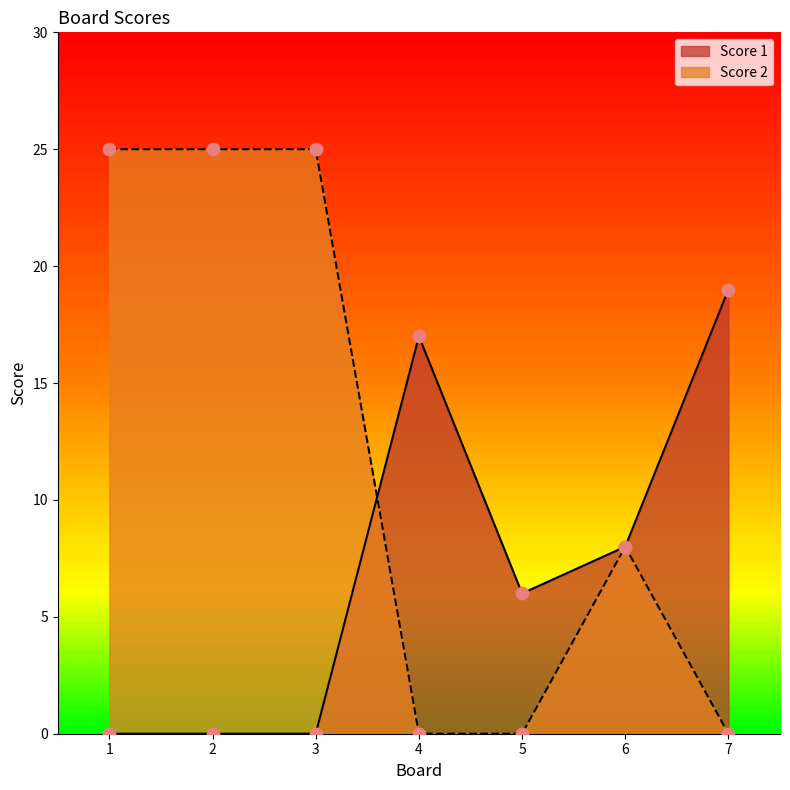

Which series contains the highest Y value?

Score 2